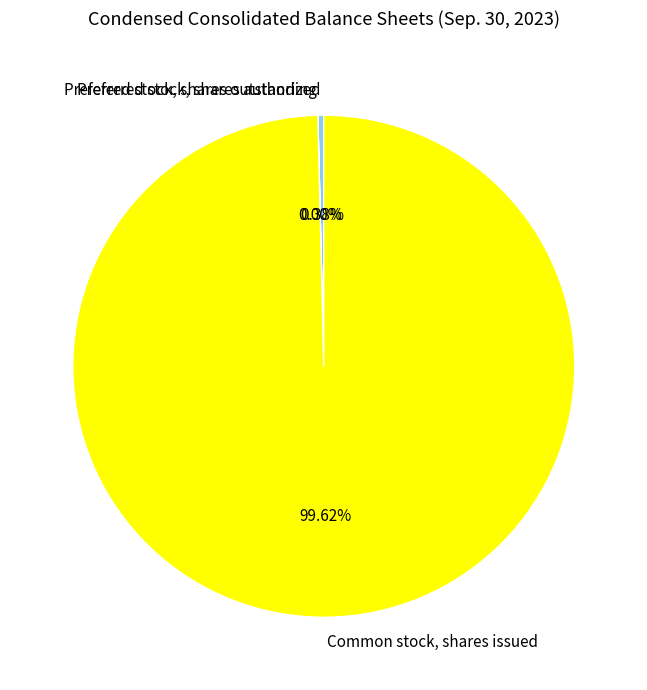

Which slice is the largest?

Common stock, shares issued